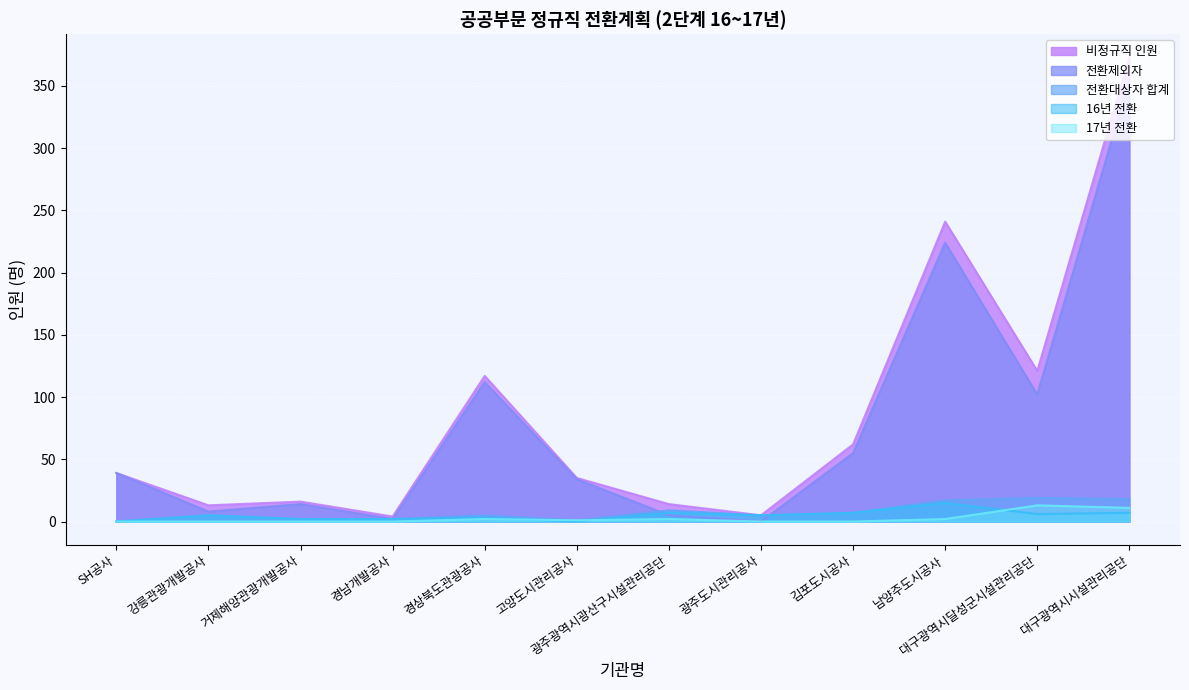

Where is 비정규직 인원 nearest to the value 188?

남양주도시공사